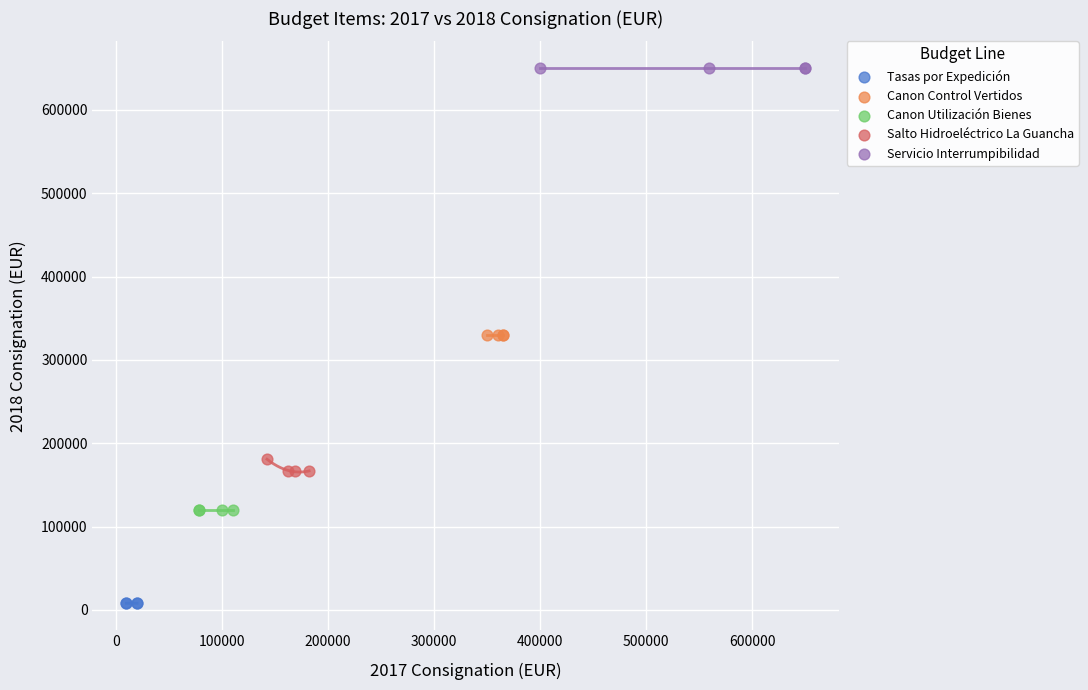

Which series contains the lowest Y value?

Tasas por Expedición